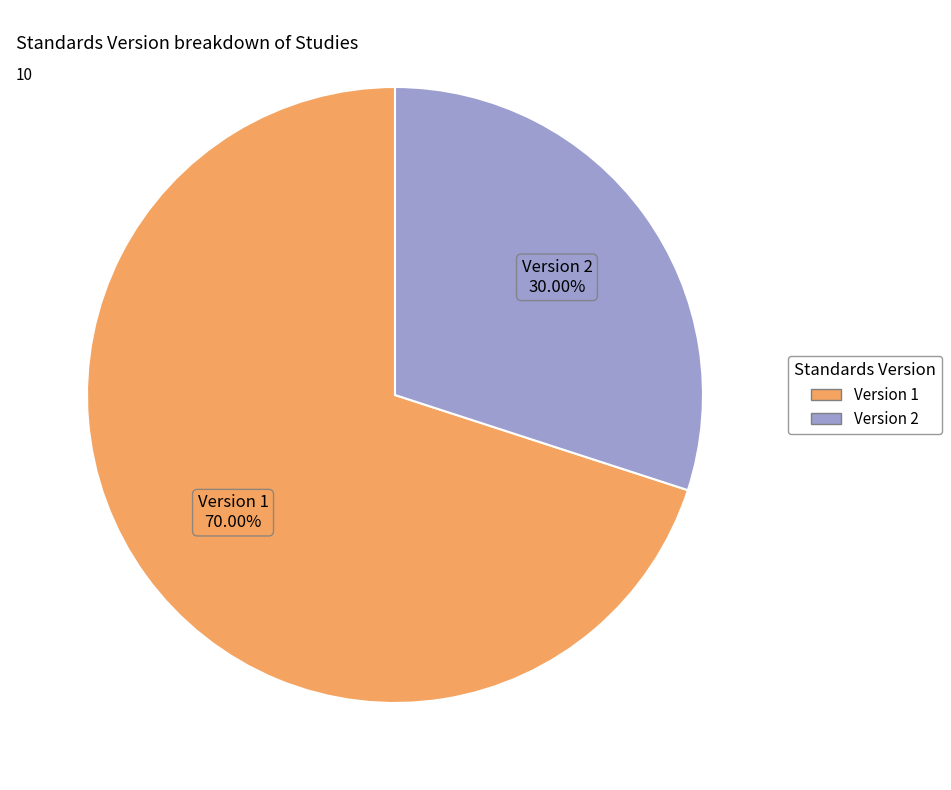

Count the number of slices in the pie.

2